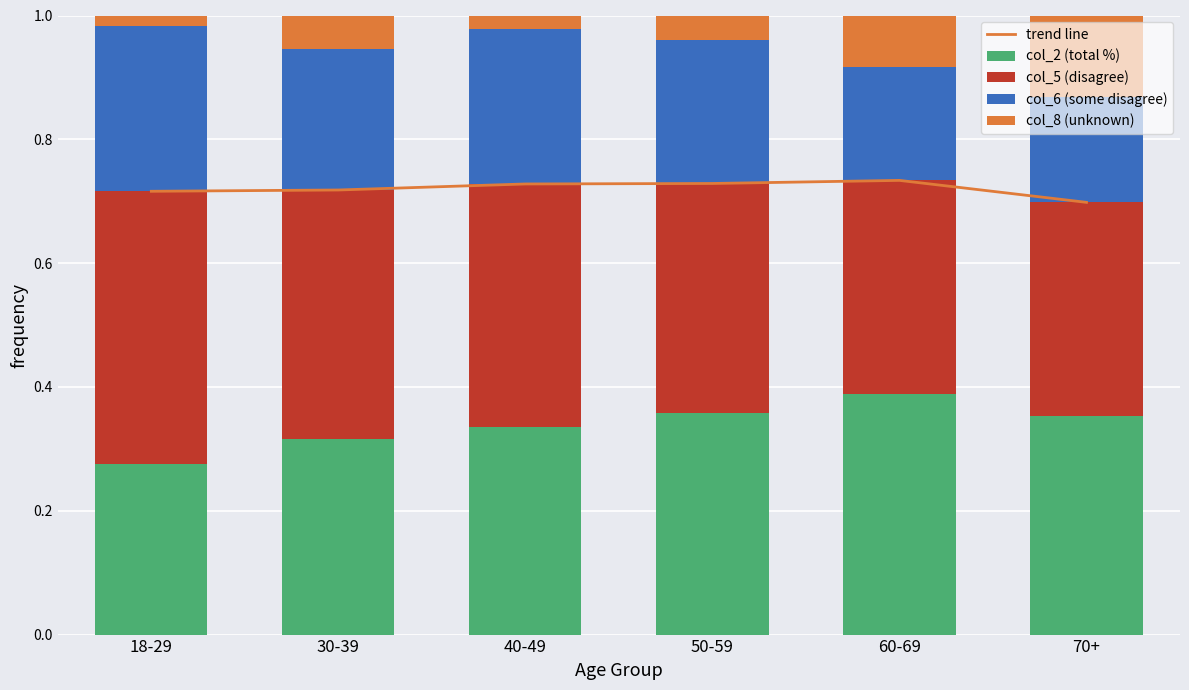

Which series has the widest spread of values?

col_8 (unknown)